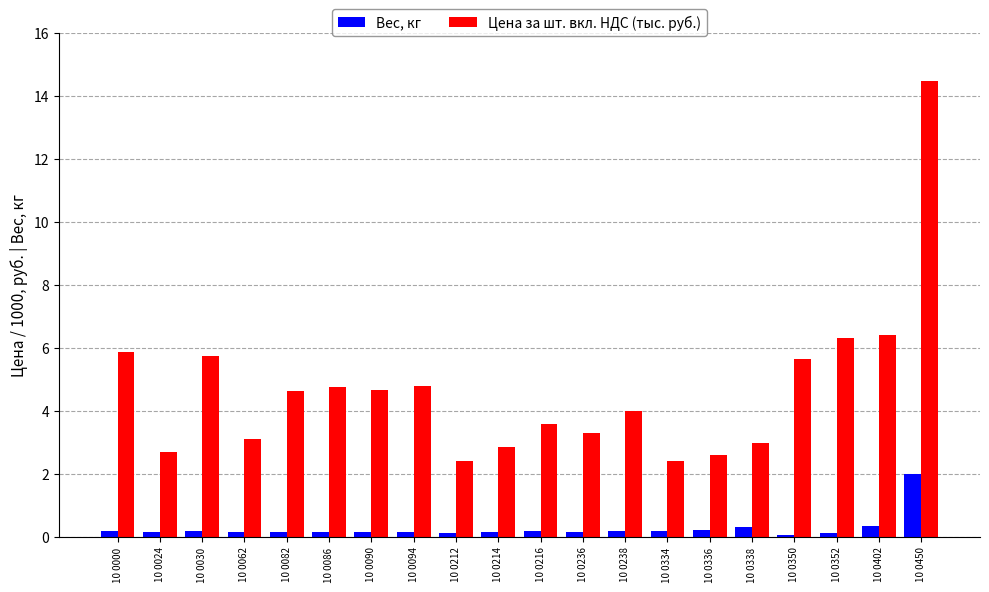

Is the value of Цена за шт. вкл. НДС (тыс. руб.) at 10 0212 greater than the value of Вес, кг at 10 0336?

Yes